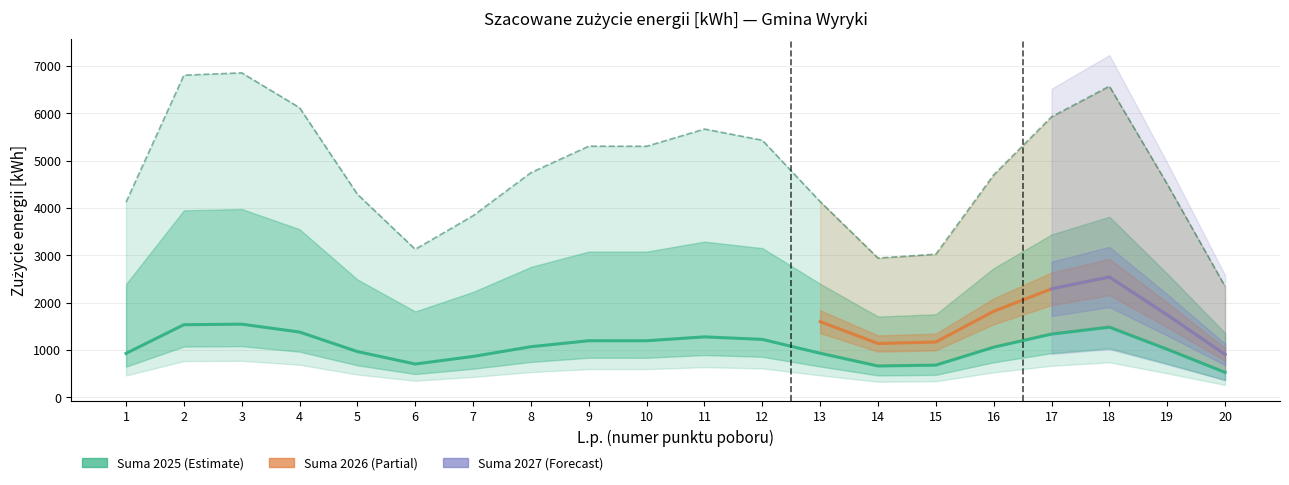

What is the value of the Suma 2027 point at the 19th from the left?

1875